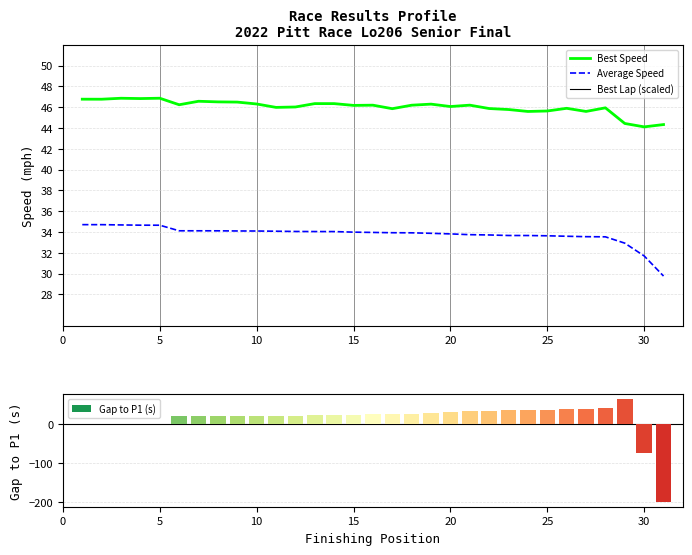

Read the Average Speed value at 30.

31.7